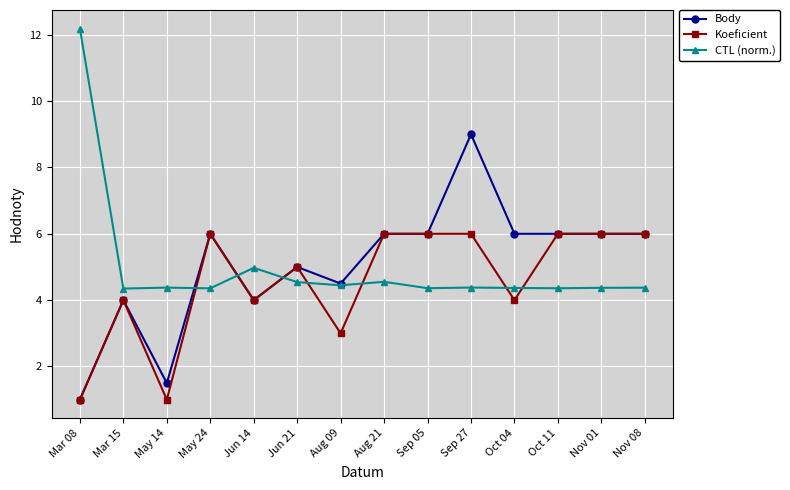

What is the sum of all Body values?

71.0